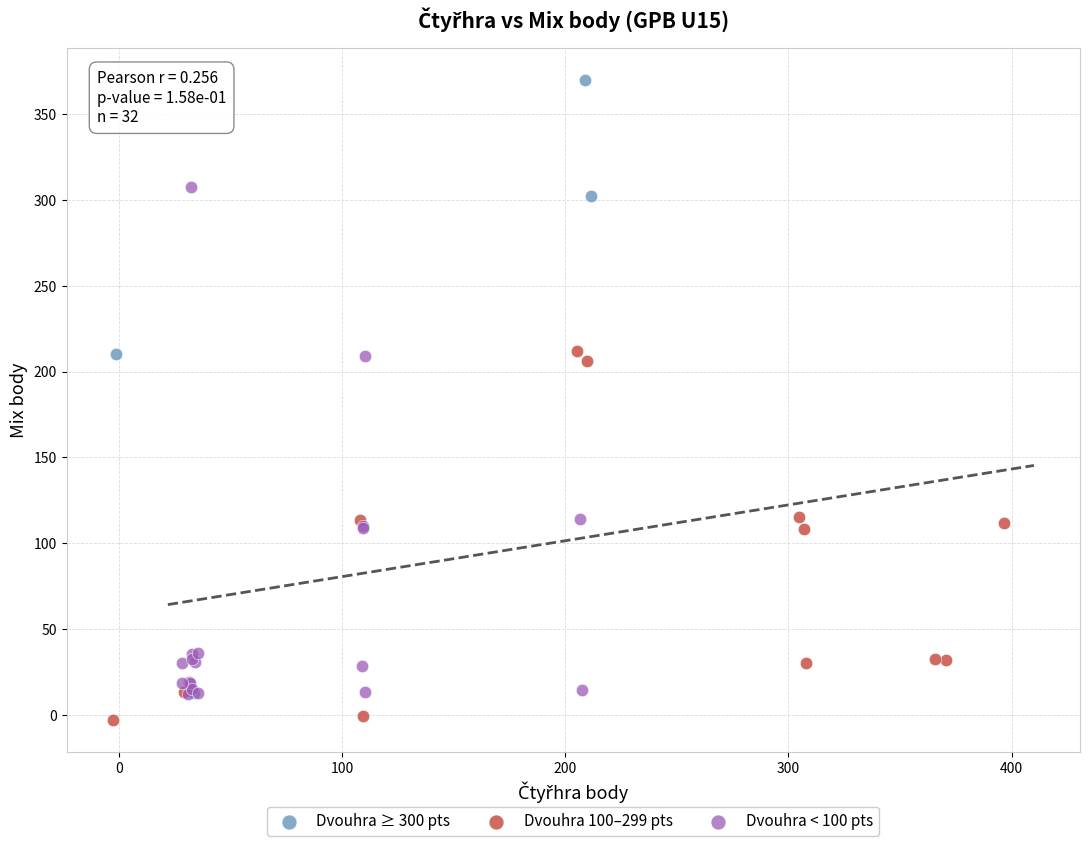

Which series reaches the minimum Y coordinate?

Dvouhra 100–299 pts